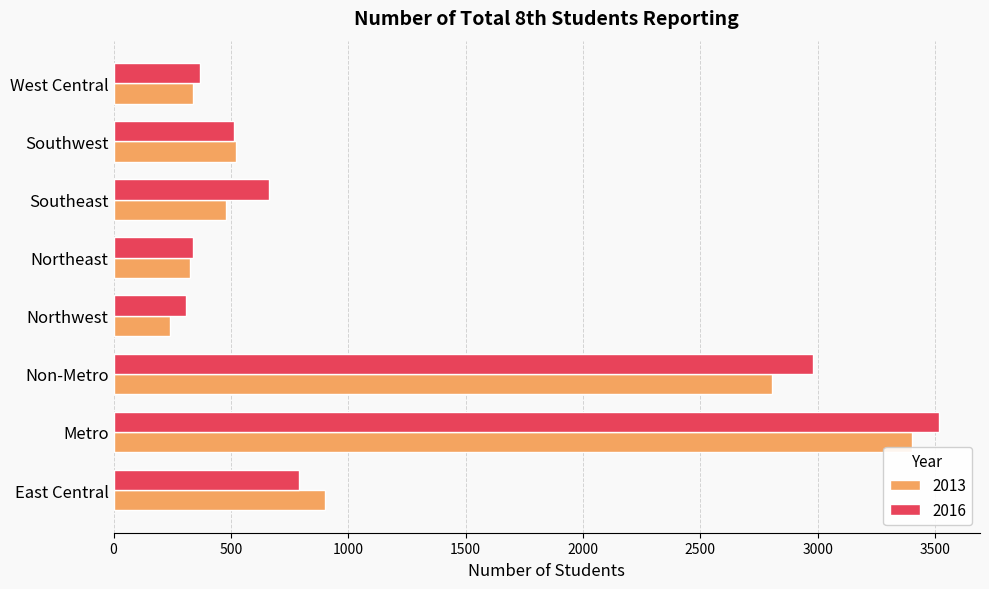

What is the average value of the 2013 series?

1127